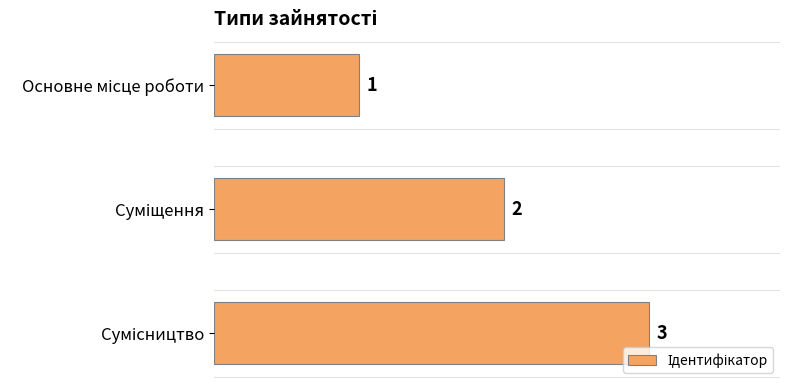

What is the sum of all values?

6